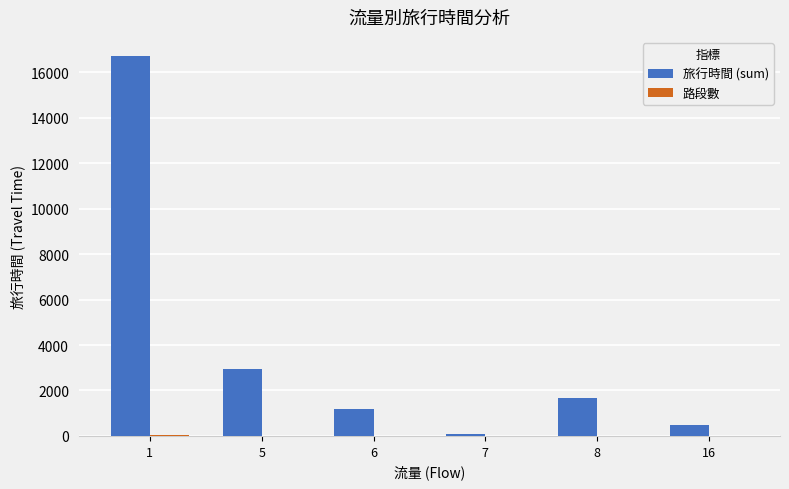

Which series has the largest total across all categories?

旅行時間 (sum)